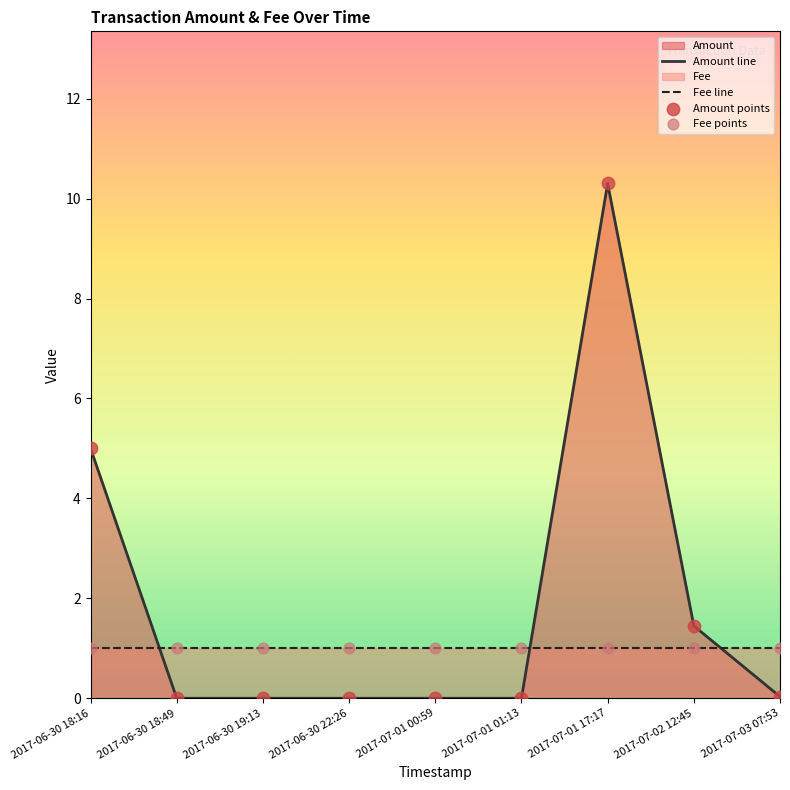

Which series contains the highest Y value?

Amount line